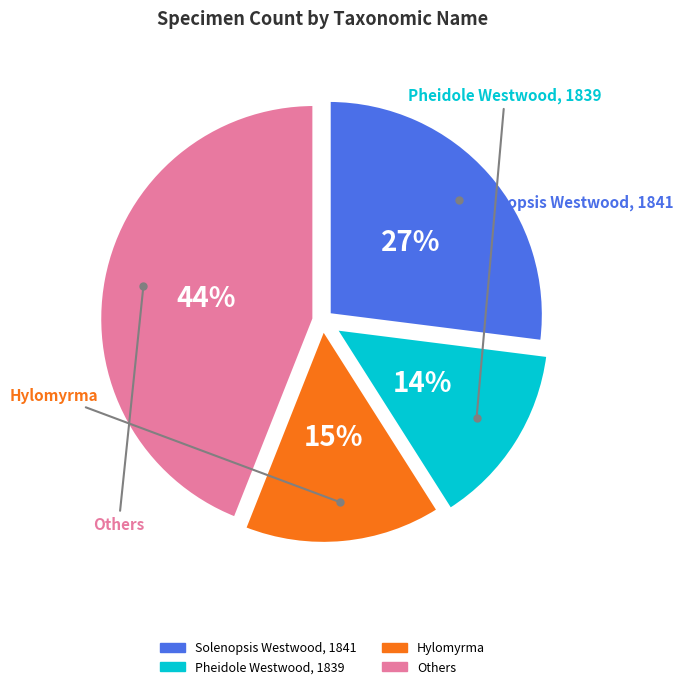

Is there any slice that represents more than half of the pie?

No